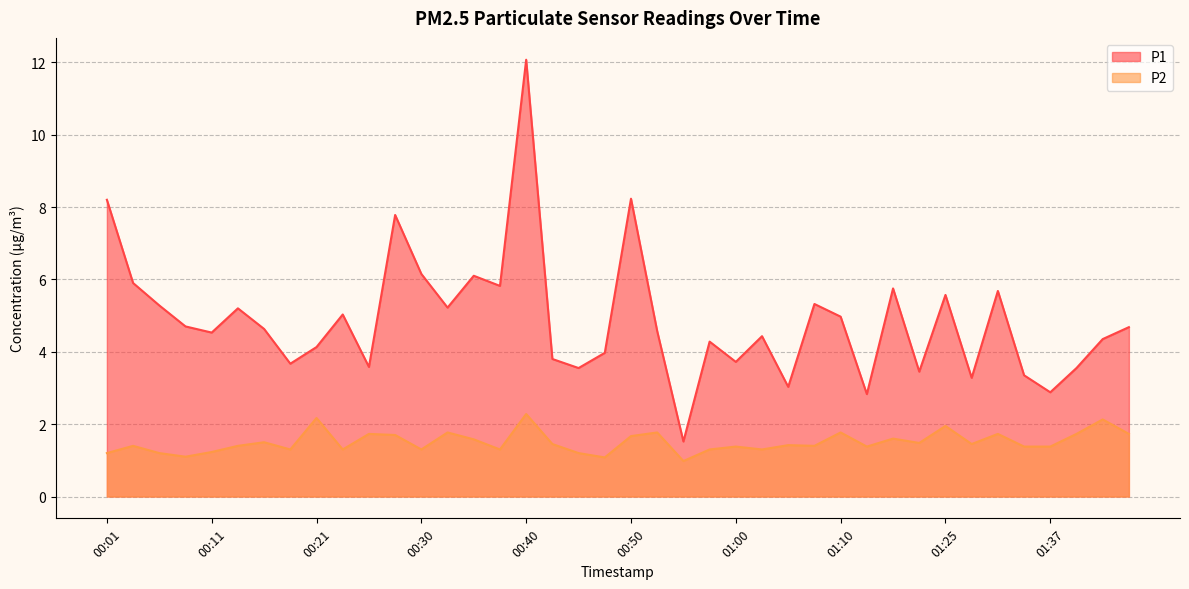

What is the label of the 21st point from the left?

00:50